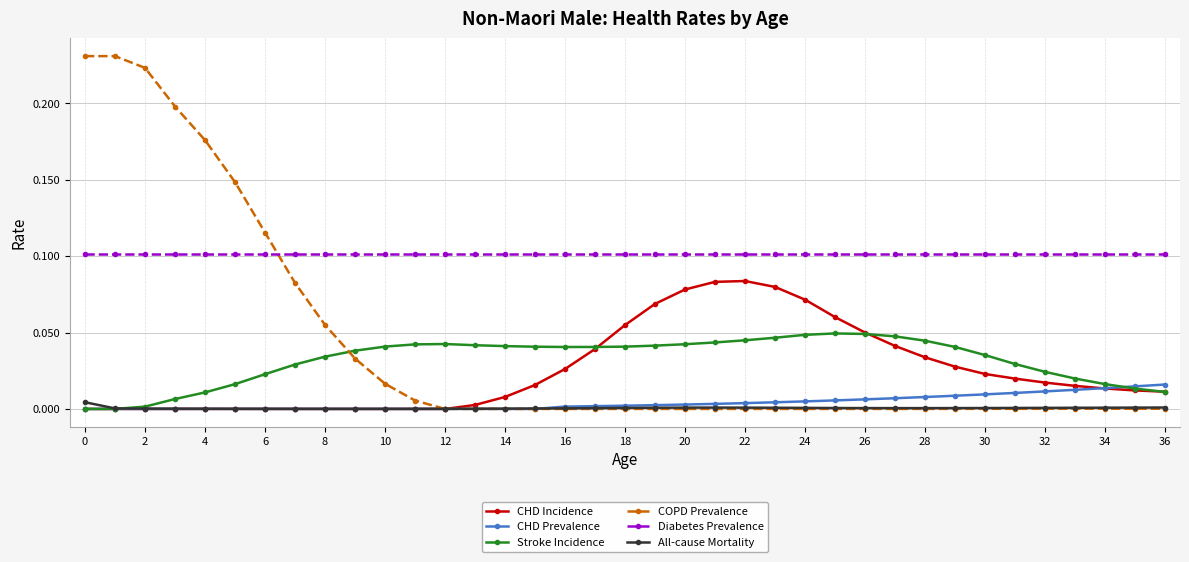

List the series in order of their peak value, lowest first.

All-cause Mortality, CHD Prevalence, Stroke Incidence, CHD Incidence, Diabetes Prevalence, COPD Prevalence